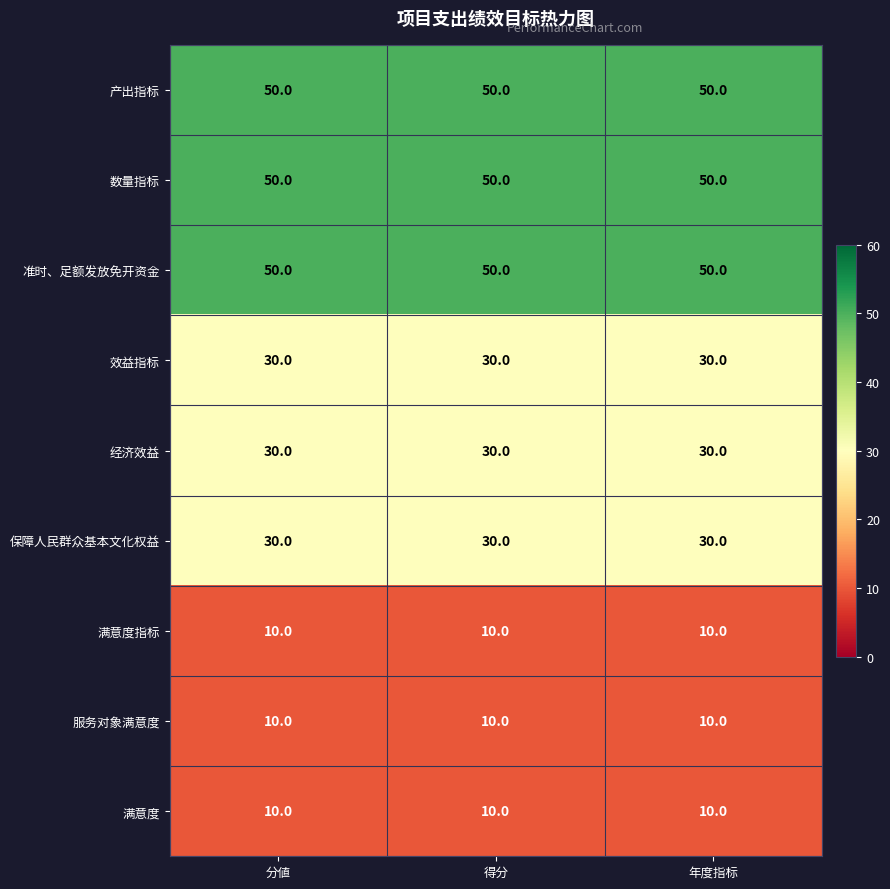

The 产出指标 series shows 87 at 得分. True or false?

False